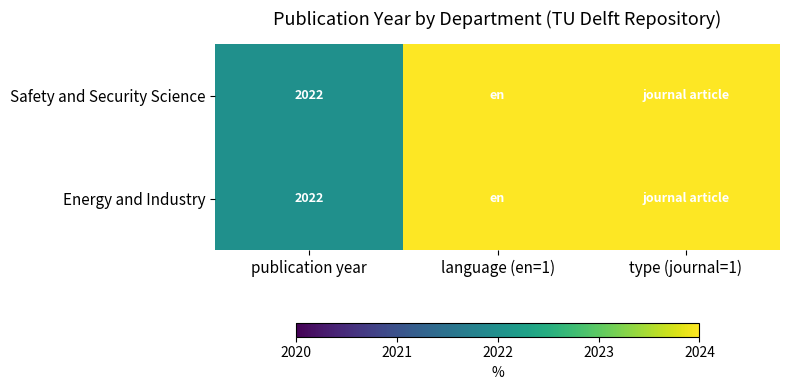

Is it true that Safety and Security Science equals 2022 at publication year?

True